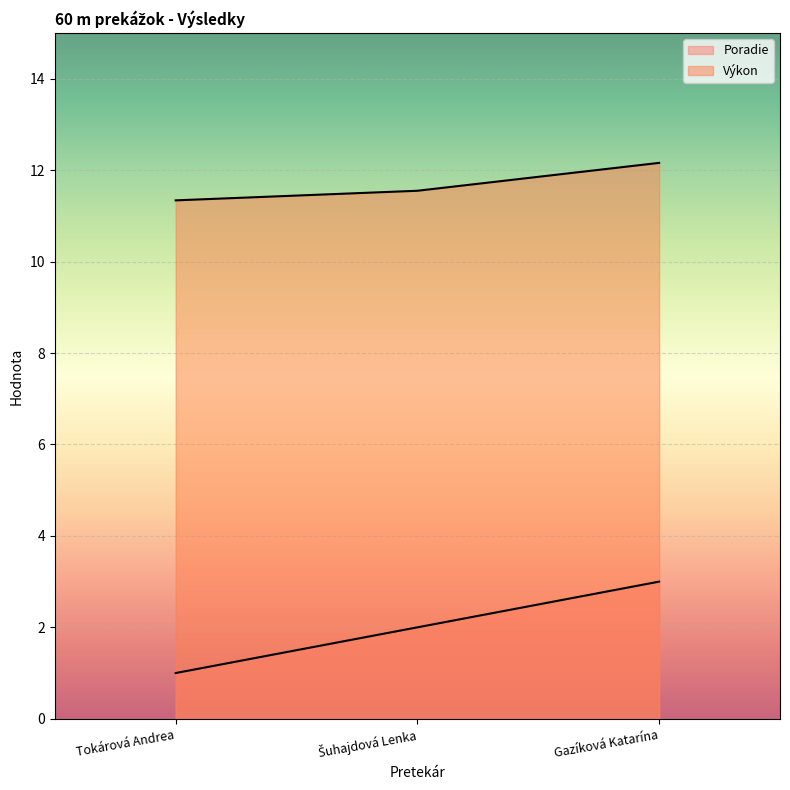

What is the label of the 3rd point from the left?

Gazíková Katarína